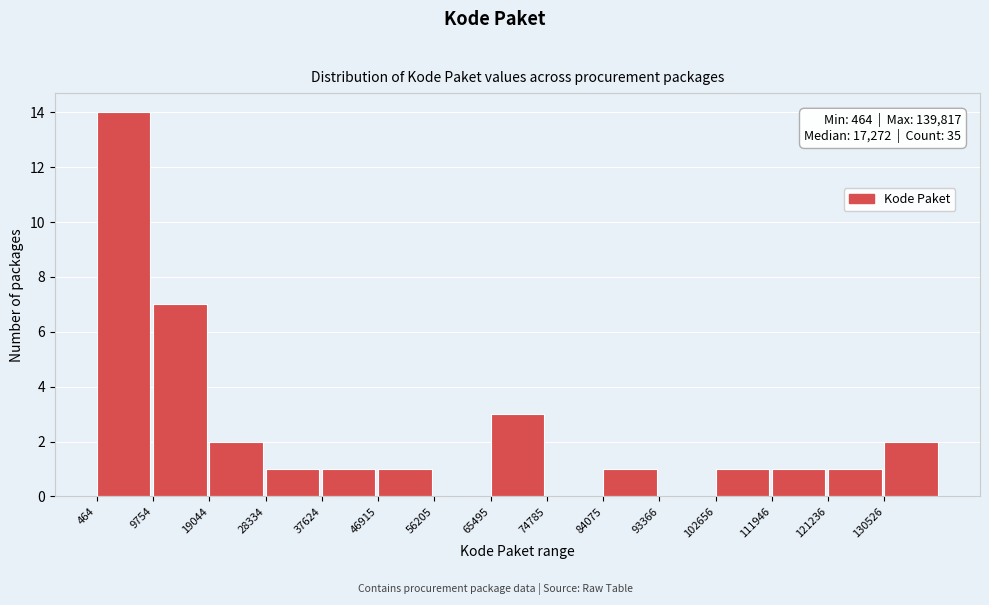

Over which range of the x-axis is the bar tallest?

0 to 10000